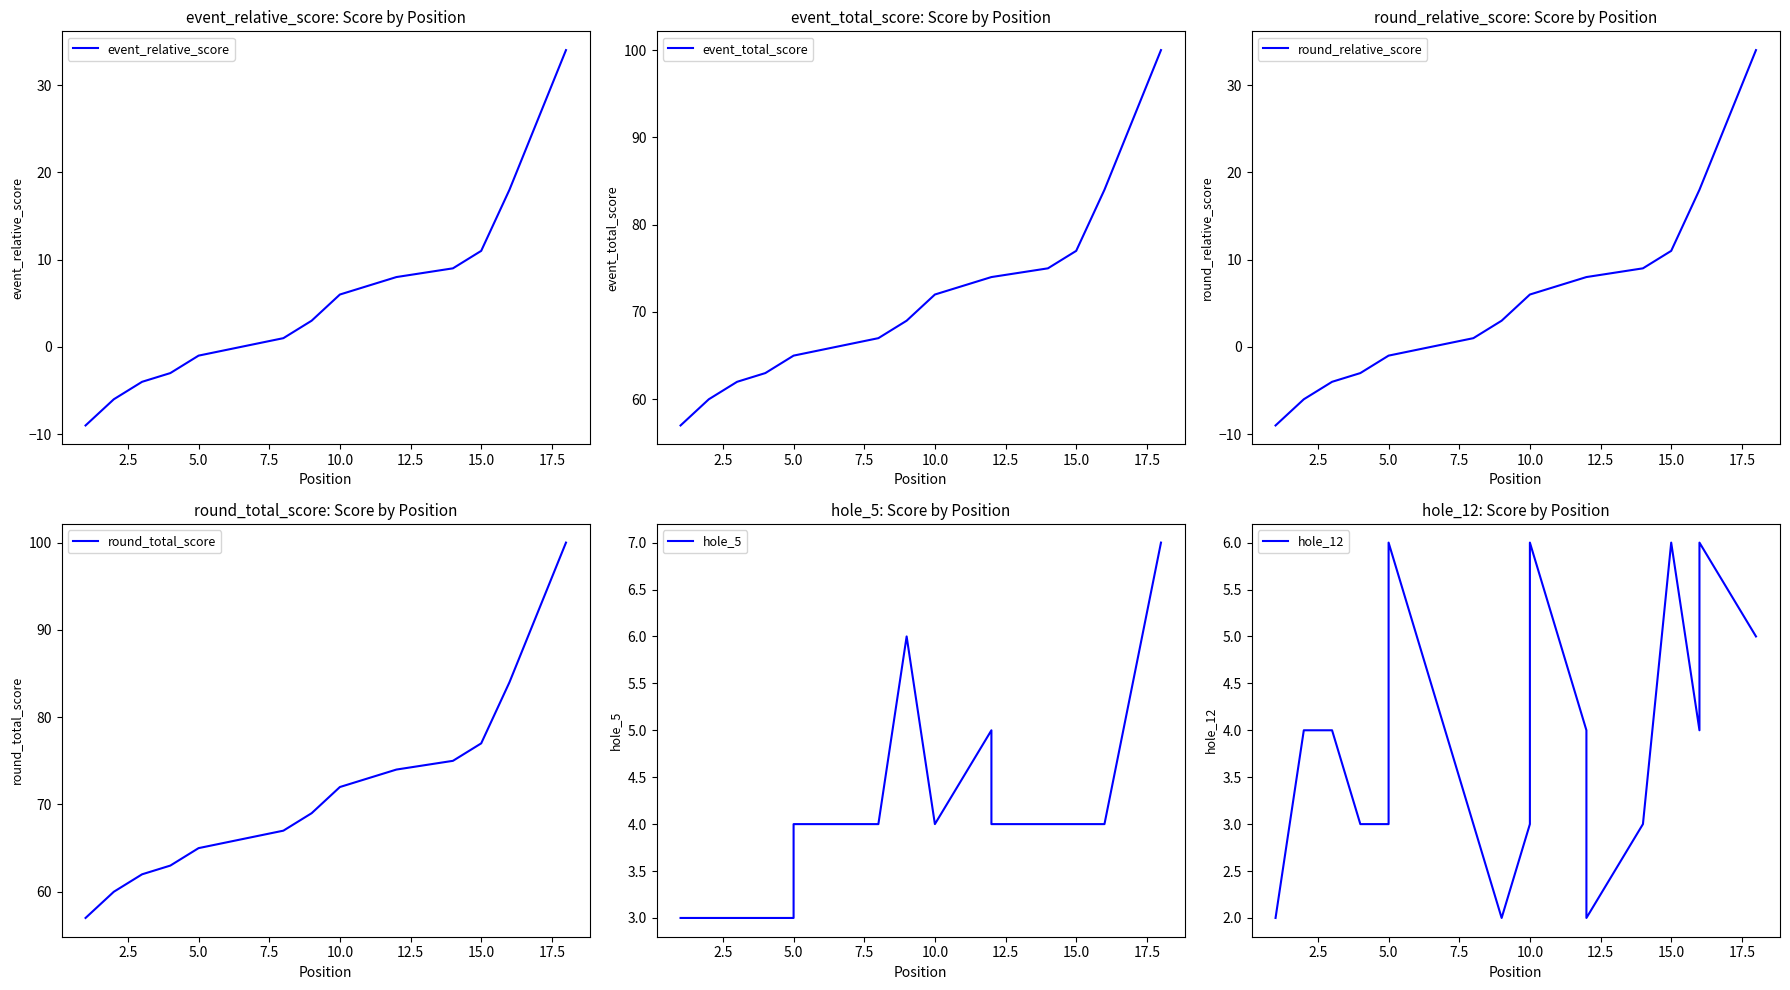

What is the greatest value displayed?

100